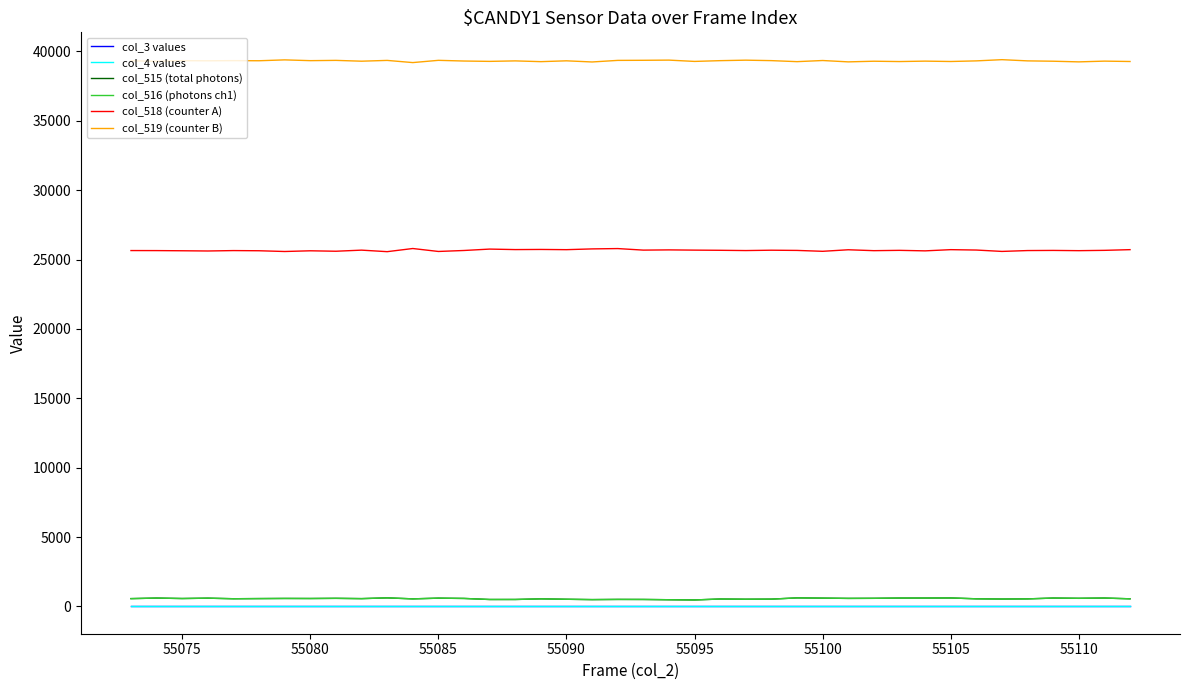

Does the chart have visible grid lines?

No